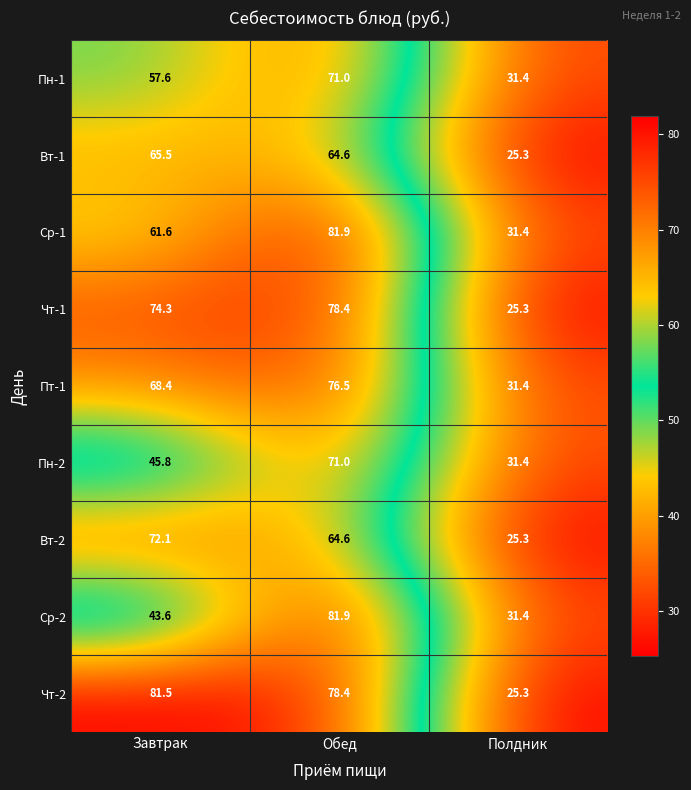

Reading left to right, extract all data points from this chart.

Пн-1: Завтрак=57.6	Обед=71.0	Полдник=31.4
Вт-1: Завтрак=65.5	Обед=64.6	Полдник=25.3
Ср-1: Завтрак=61.6	Обед=81.9	Полдник=31.4
Чт-1: Завтрак=74.3	Обед=78.4	Полдник=25.3
Пт-1: Завтрак=68.4	Обед=76.5	Полдник=31.4
Пн-2: Завтрак=45.8	Обед=71.0	Полдник=31.4
Вт-2: Завтрак=72.1	Обед=64.6	Полдник=25.3
Ср-2: Завтрак=43.6	Обед=81.9	Полдник=31.4
Чт-2: Завтрак=81.5	Обед=78.4	Полдник=25.3